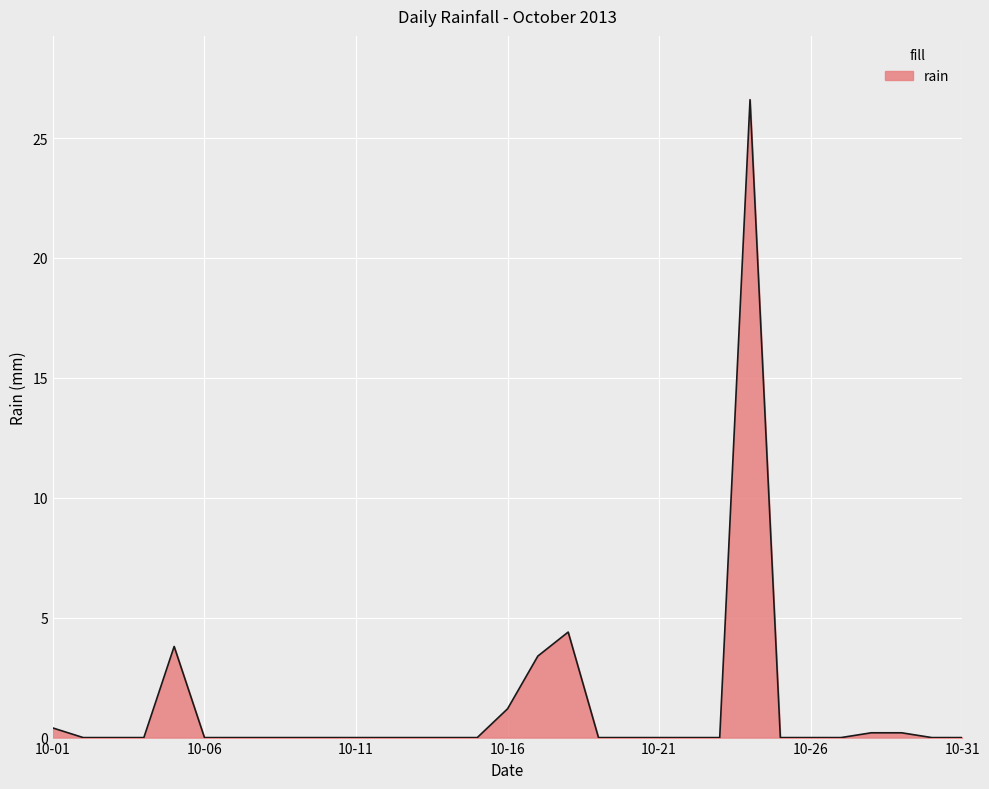

Reading left to right, what are all the values shown in this chart?

0.4	0.0	0.0	0.0	3.8	0.0	0.0	0.0	0.0	0.0	0.0	0.0	0.0	0.0	0.0	1.2	3.4	4.4	0.0	0.0	0.0	0.0	0.0	26.6	0.0	0.0	0.0	0.2	0.2	0.0	0.0